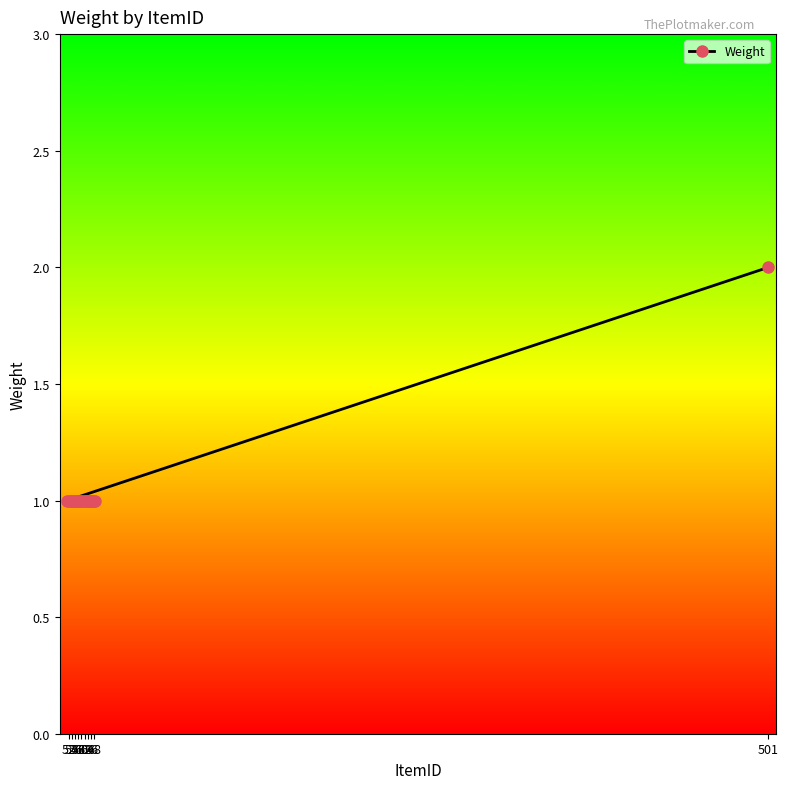

Is it true that the value at 62 is 1?

True